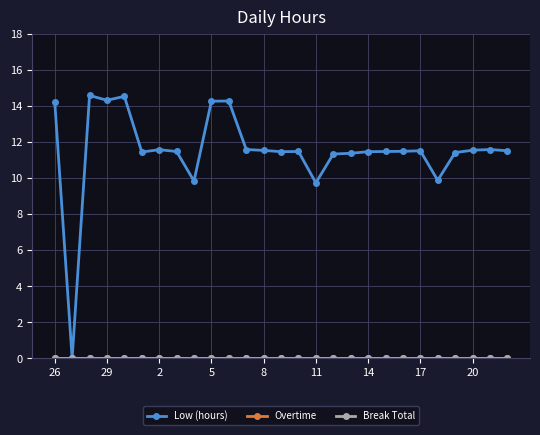

Where does the Low (hours) series first go above 11?

26